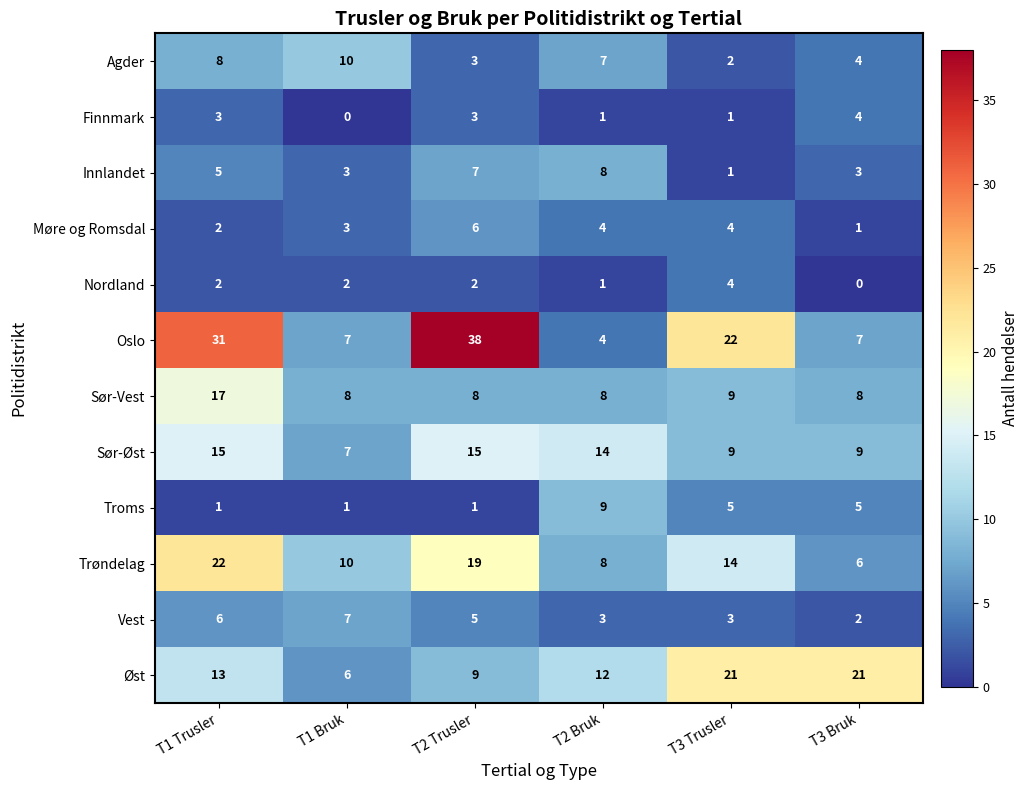

Count the Øst values in the range 9 to 21.

5